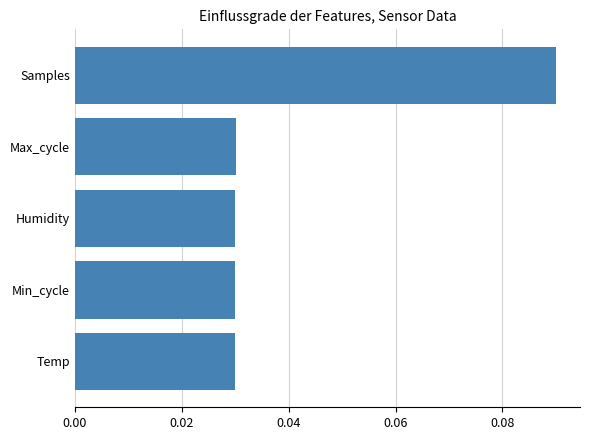

Between Max_cycle and Samples, which is larger?

Samples